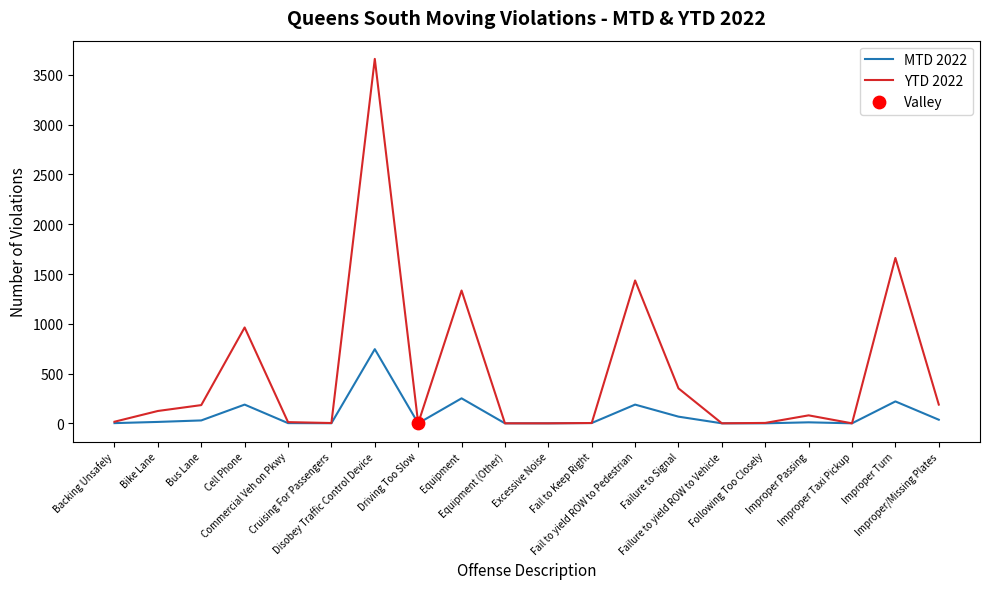

List the series in order of their overall mean, highest first.

YTD 2022, MTD 2022